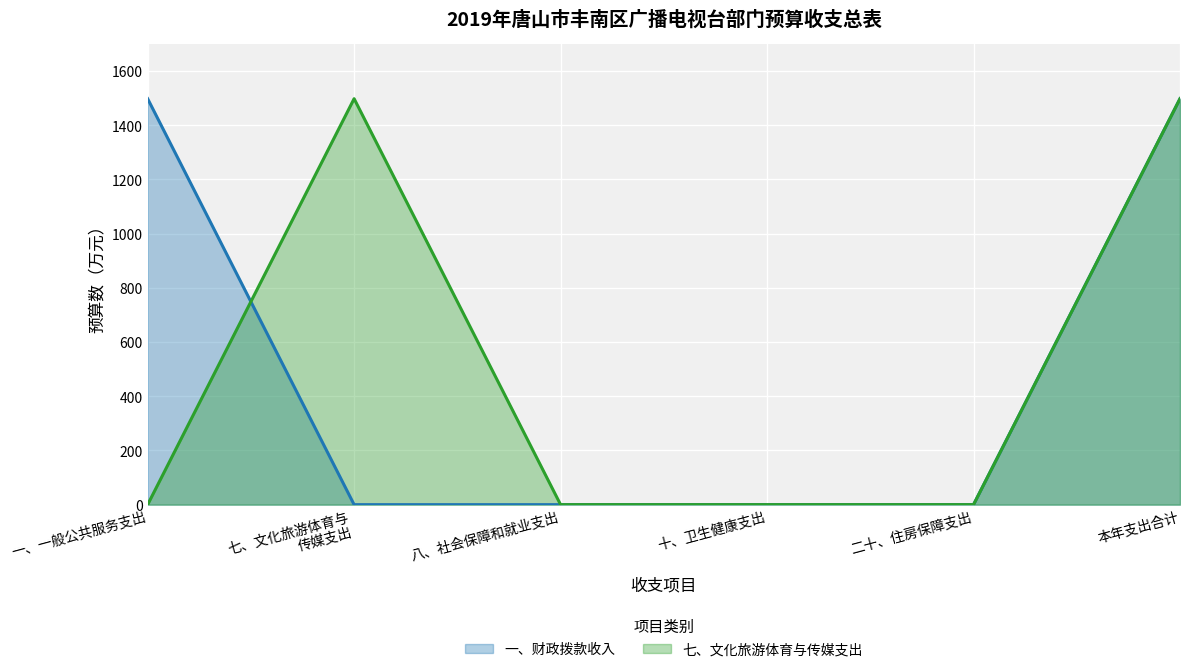

What is the greatest value displayed?

1498.1